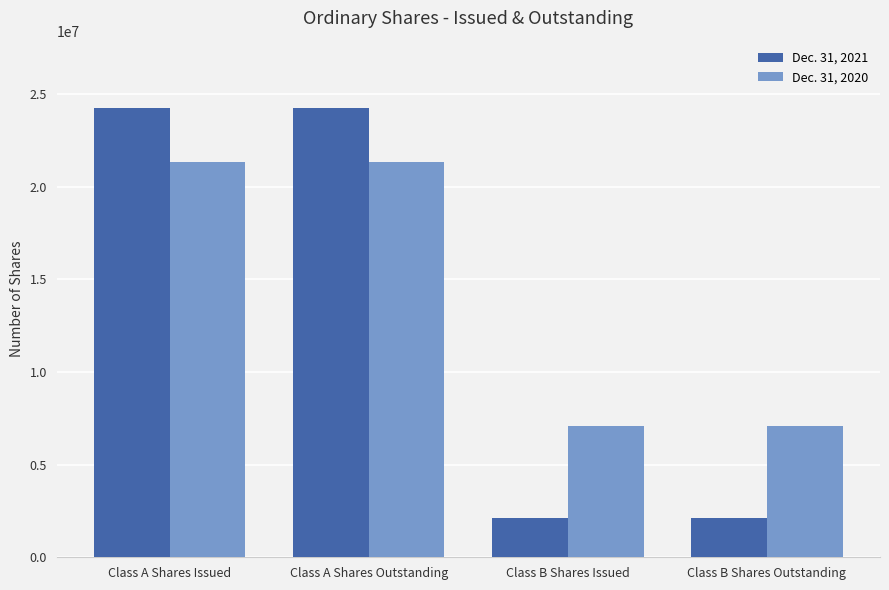

Reading right to left, list all the values displayed in this chart.

Dec. 31, 2021: 2100000	2100000	24254842	24254842
Dec. 31, 2020: 7100000	7100000	21356290	21356290